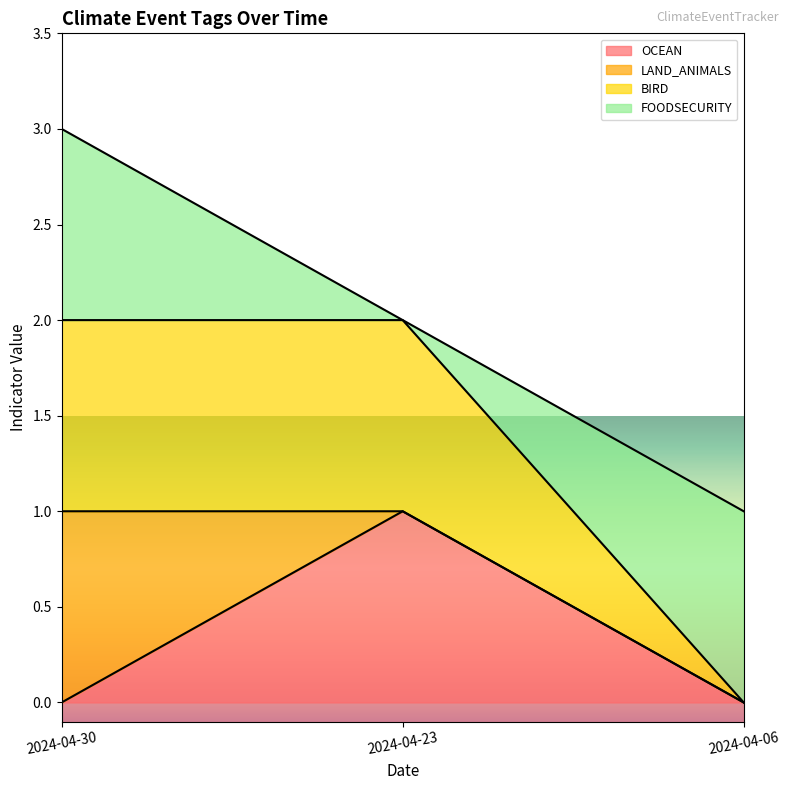

Between 2024-04-23 and 2024-04-30, which is larger?

2024-04-23